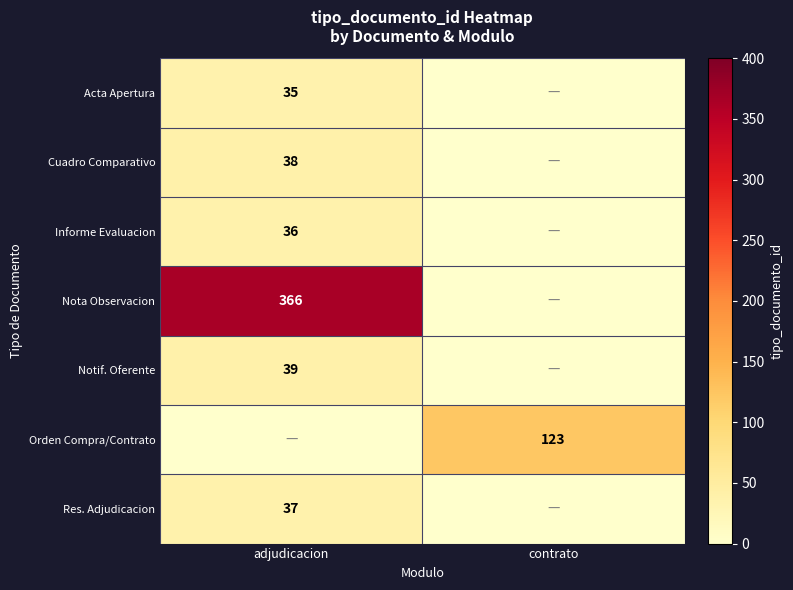

The Notif. Oferente series shows 39 at adjudicacion. True or false?

True